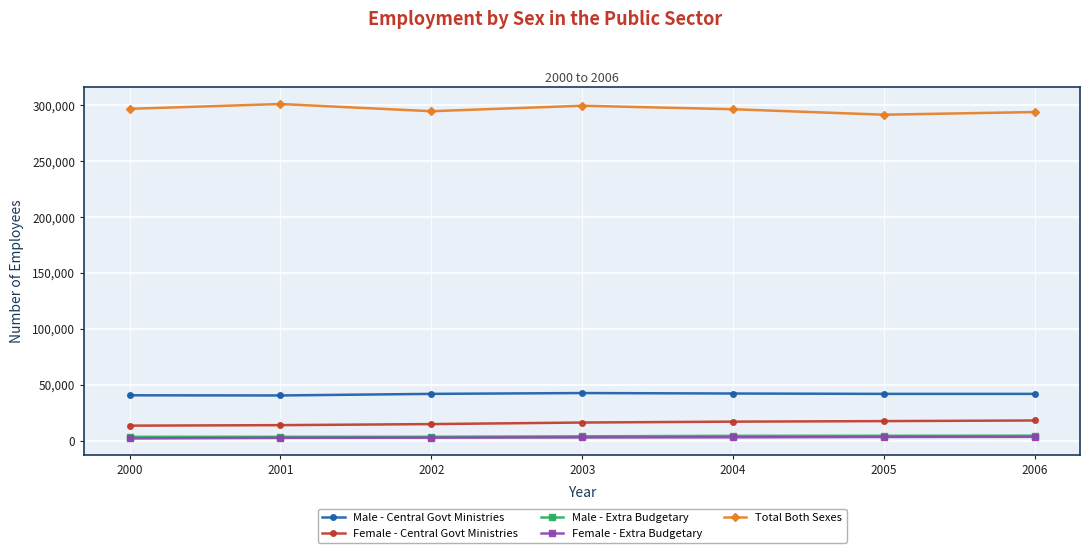

At how many categories does at least one series exceed 30742?

7